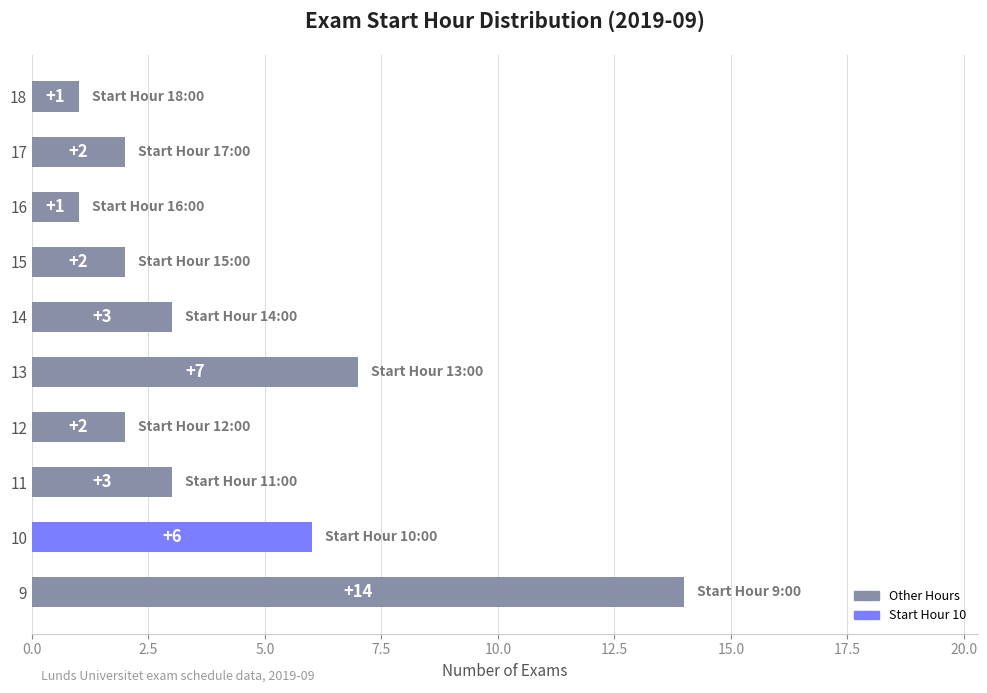

Is it true that the value at 9 is 14?

True